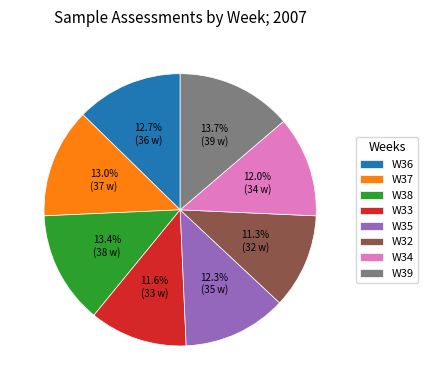

Which has a higher value, W33 or W39?

W39